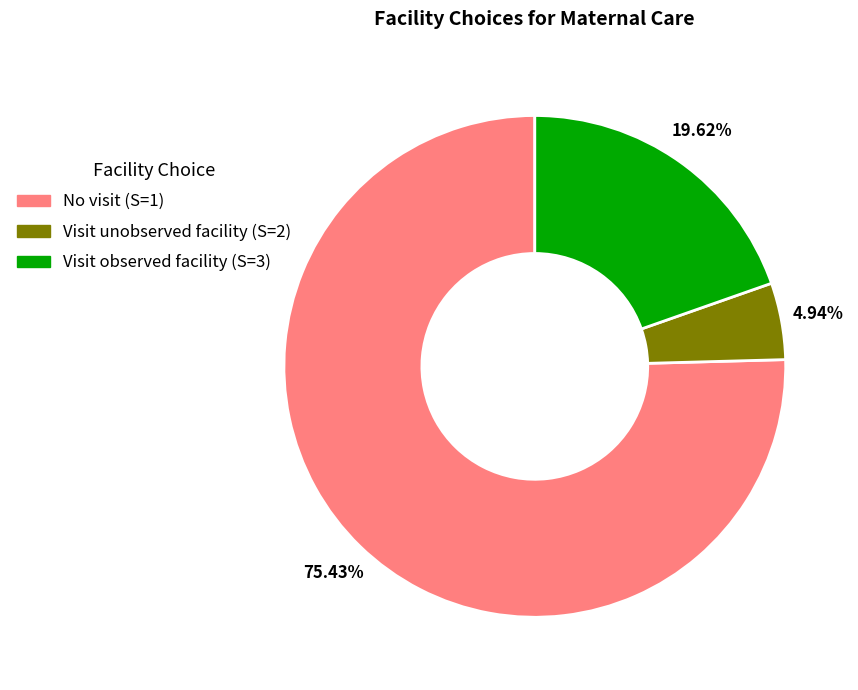

What is the ratio of the value at Visit observed facility (S=3) to the value at No visit (S=1)?

0.3